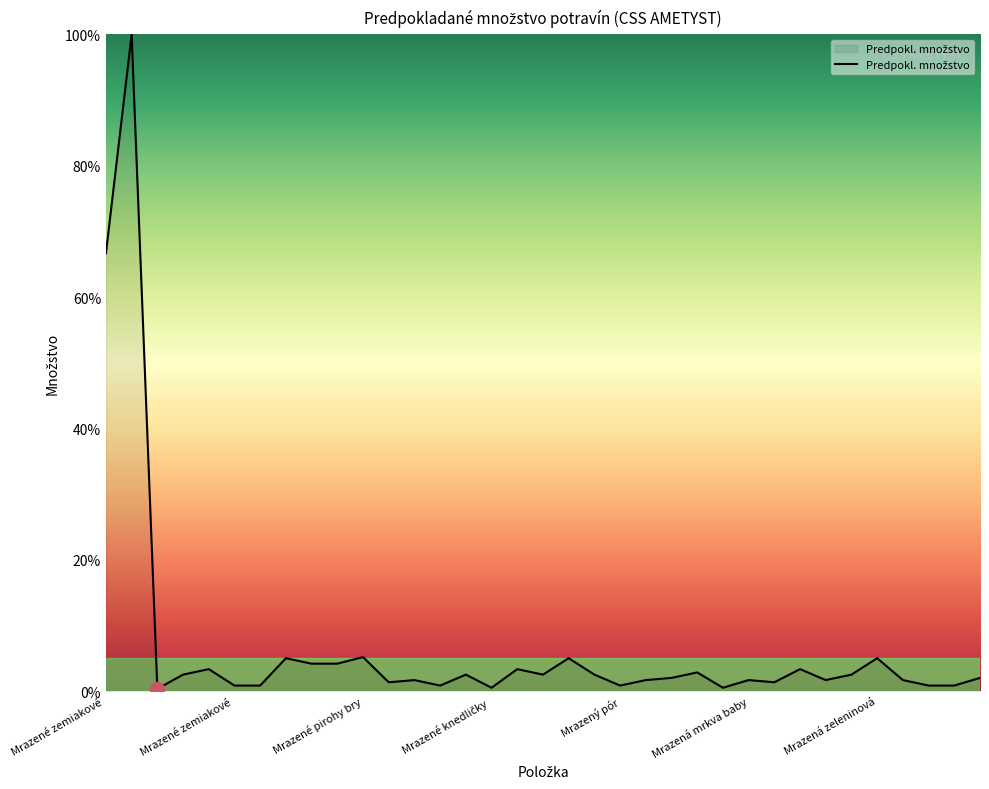

What is the difference between the maximum and minimum values?

99.7